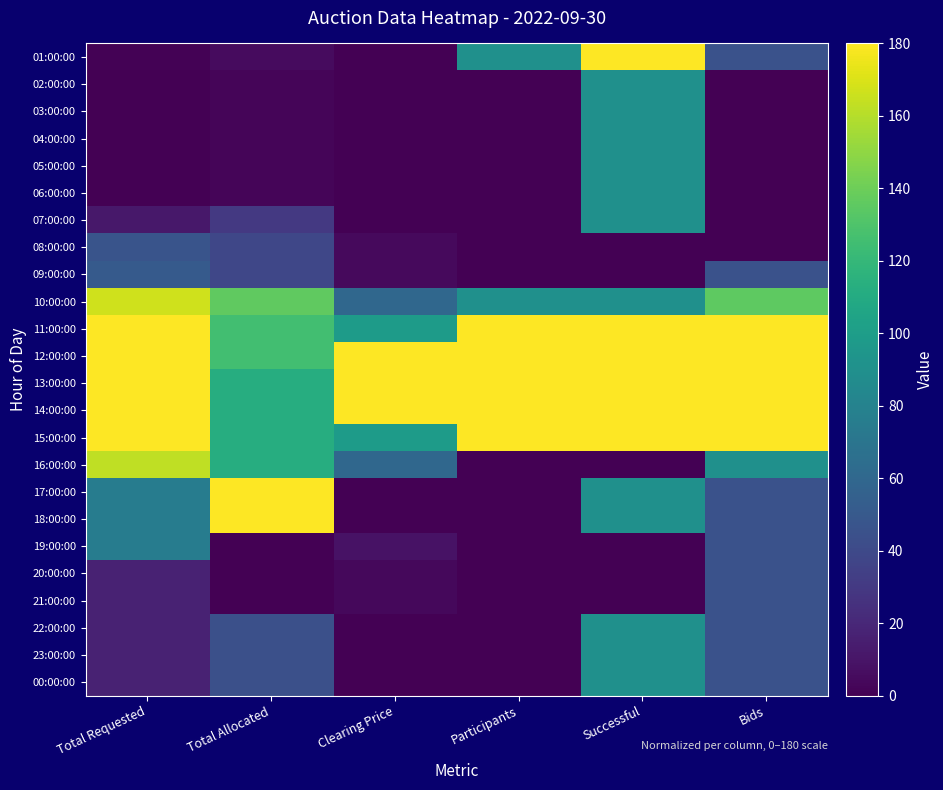

How many series are shown in this chart?

24